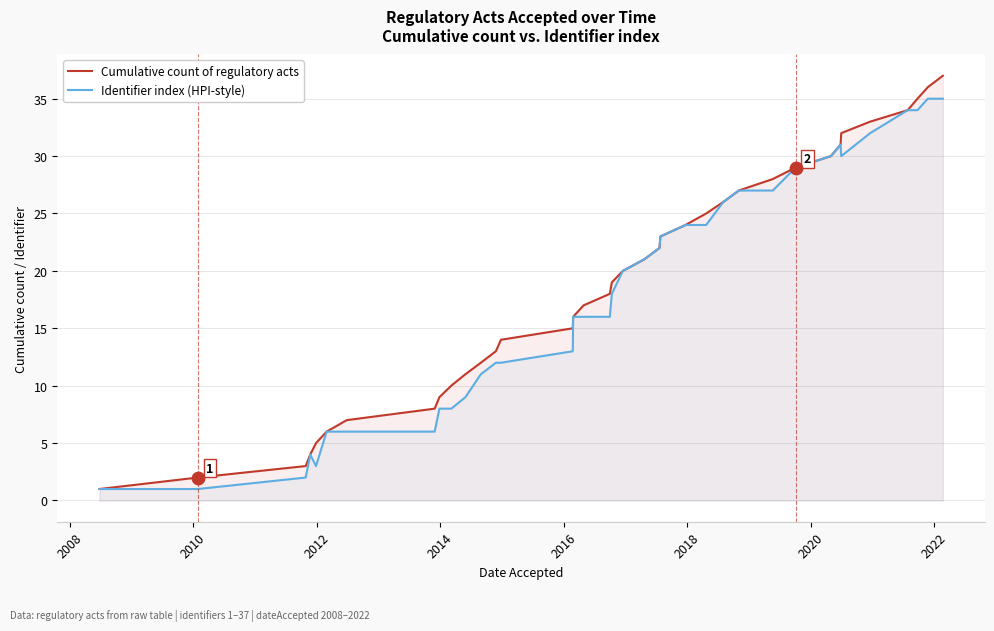

Is the value of Identifier index (HPI-style) at 28 greater than the value of Cumulative count of regulatory acts at 27?

Yes